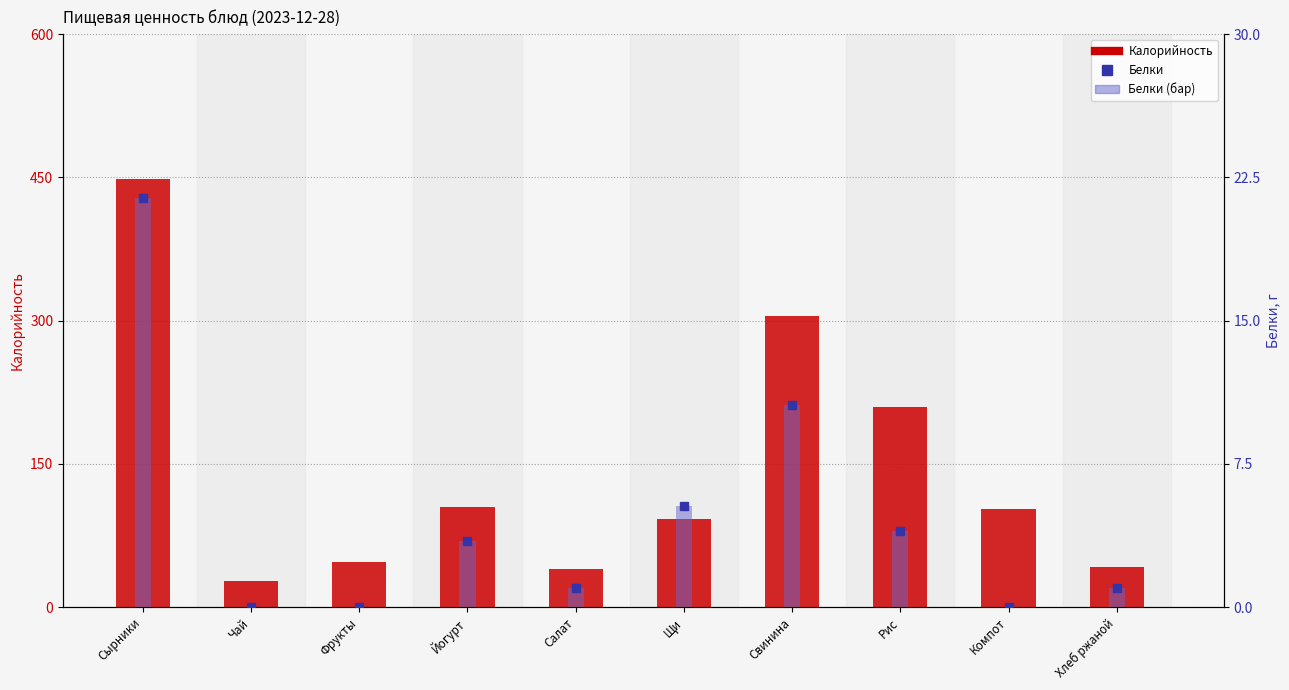

How many data points in Белки are above 3?

5